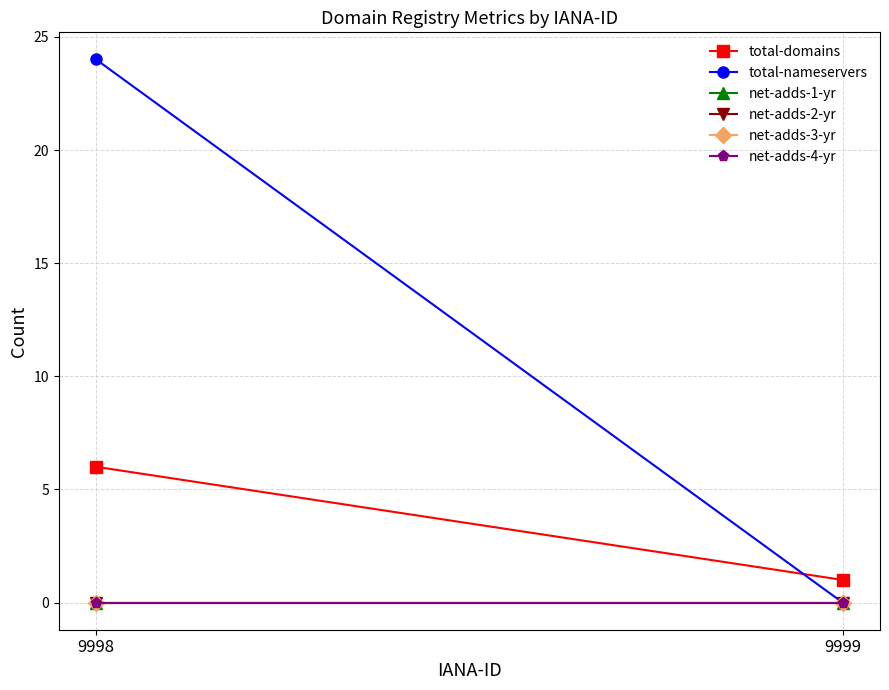

Between 9998 and 9999, which series saw the biggest shift?

total-nameservers